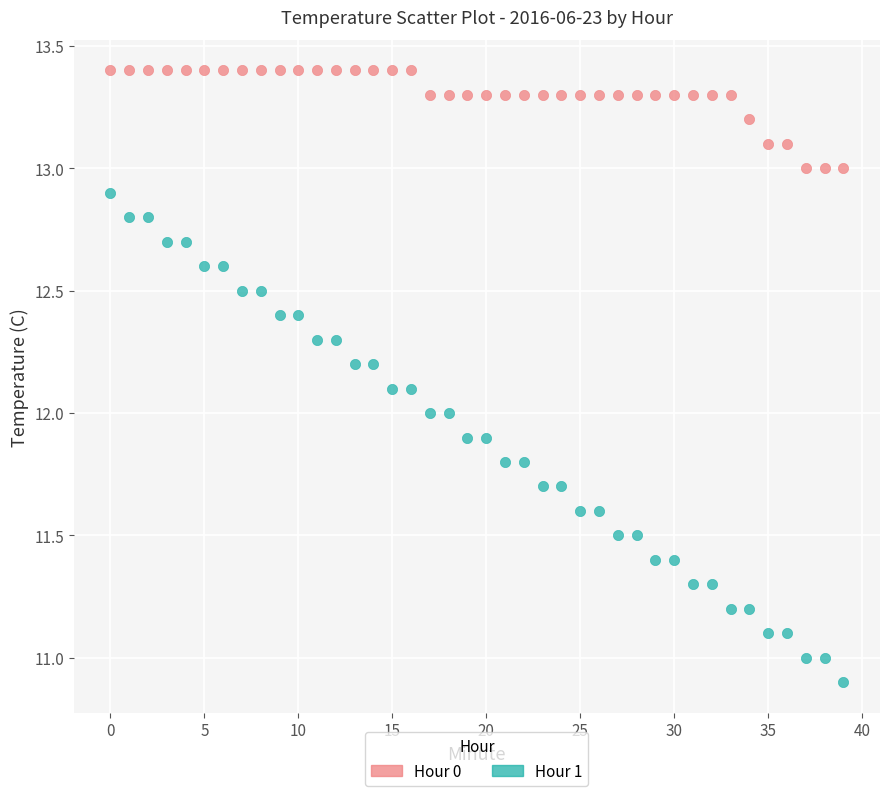

Which series contains the lowest Y value?

Hour 1